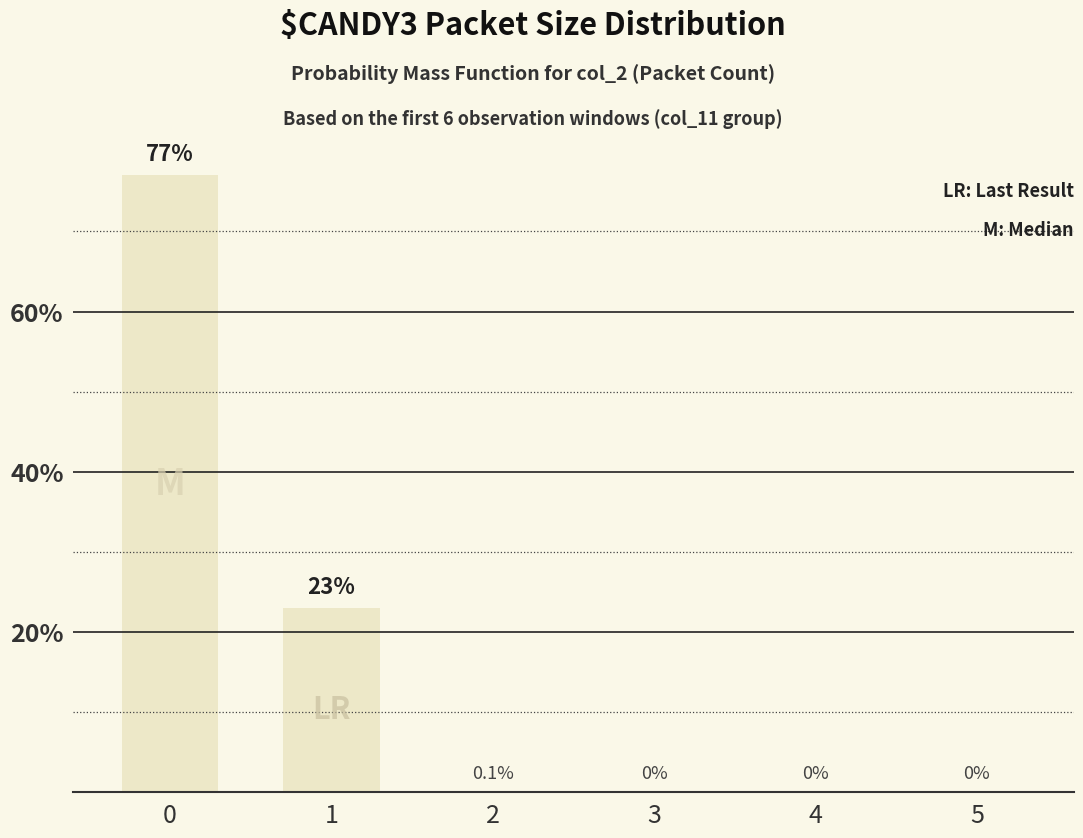

Are the bars horizontal?

No